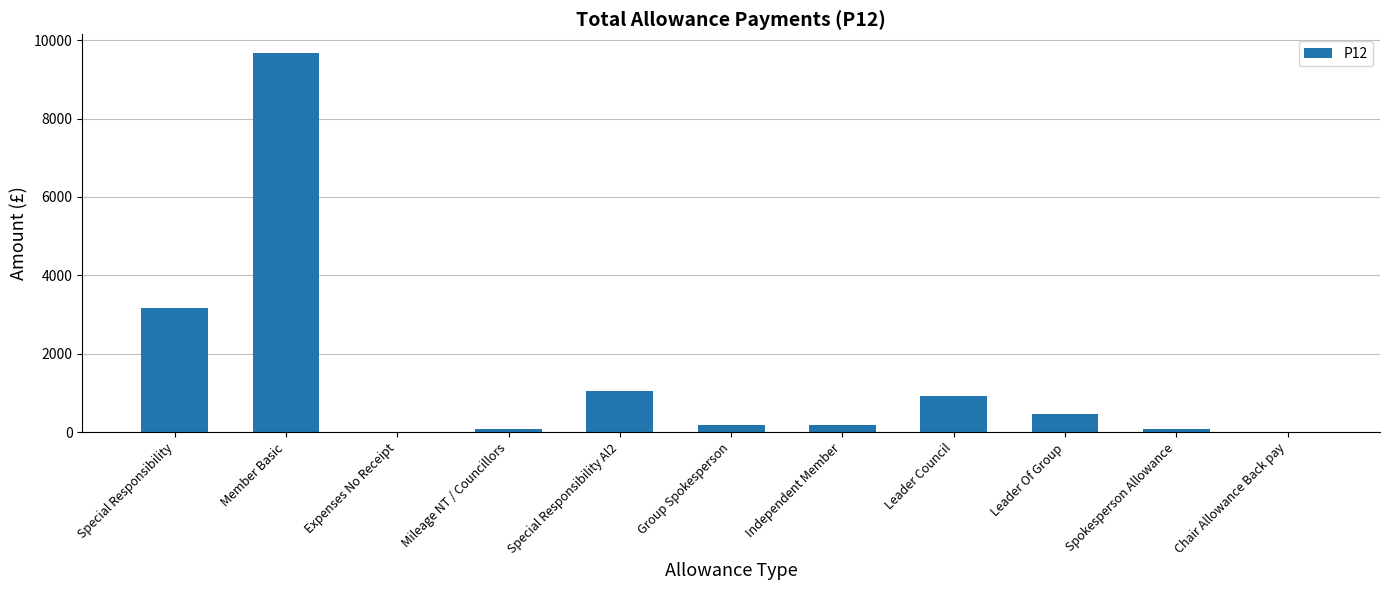

What is the change in value from Mileage NT / Councillors to Spokesperson Allowance?

+2.6